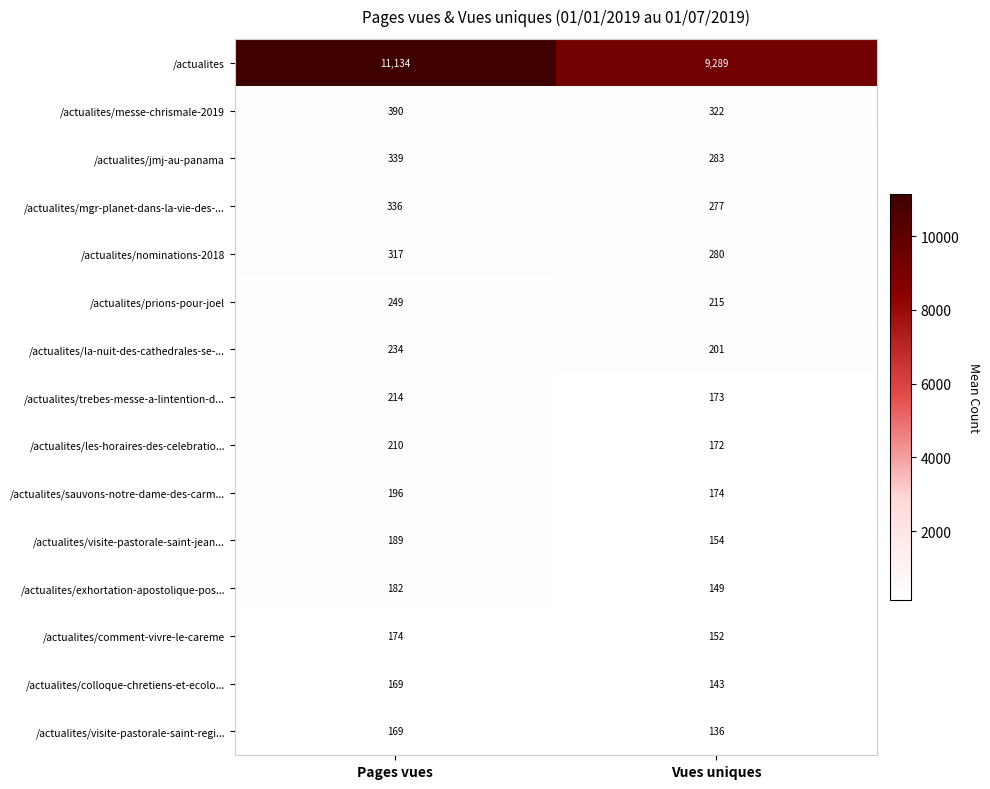

Between Pages vues and Vues uniques, which series saw the biggest shift?

/actualites